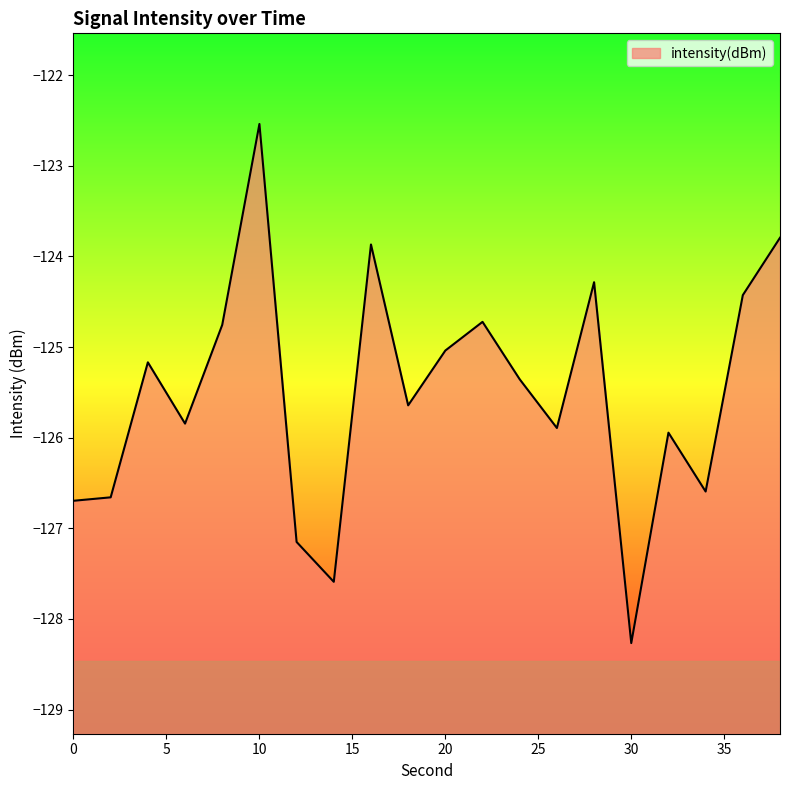

What is the value of the 20th point from the left?

-123.8